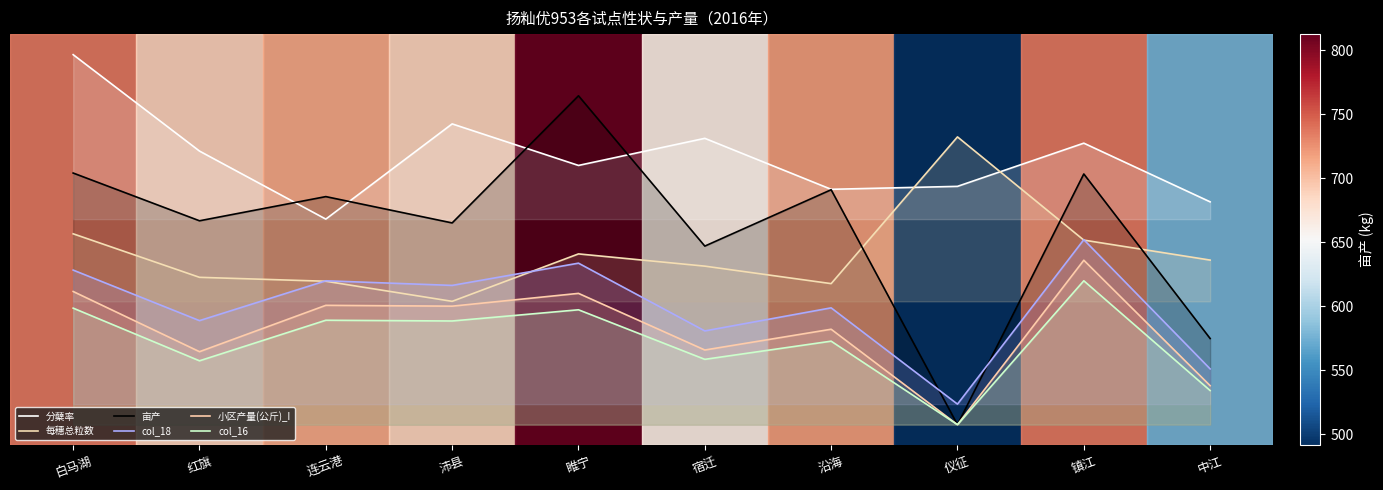

How many interior local peaks does the 小区产量(公斤)_I series have?

4